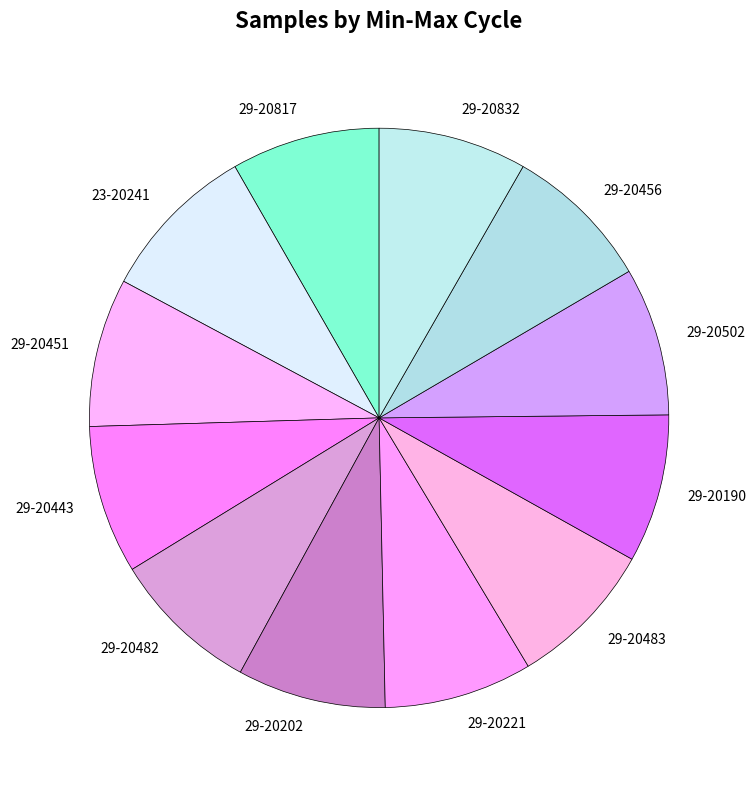

Count the number of slices in the pie.

12